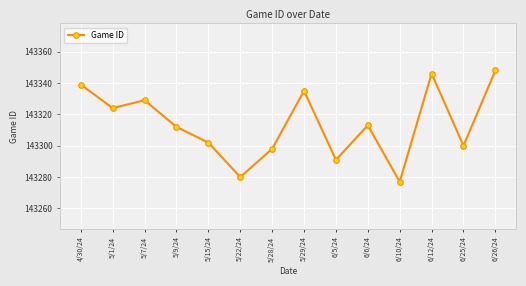

What is the difference between the values at 5/28/24 and 4/30/24?

41